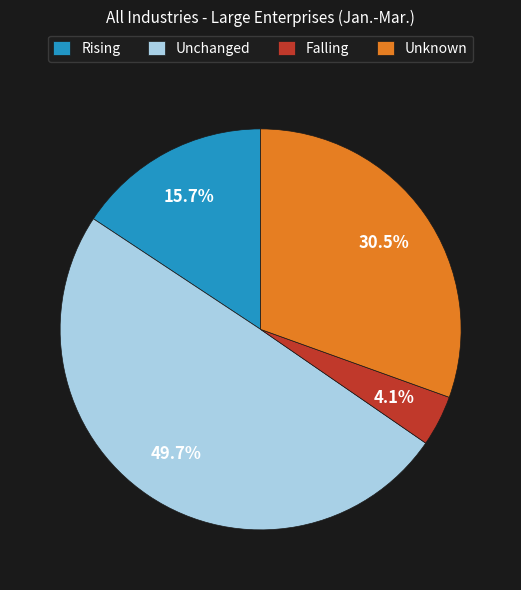

What is the ratio of the value at Unchanged to the value at Rising?

3.2